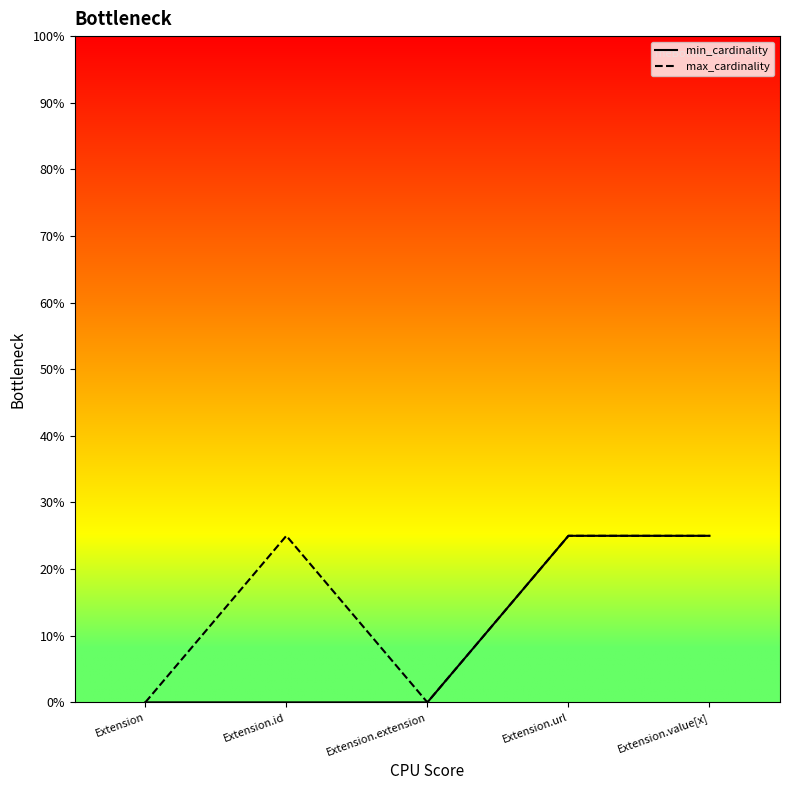

Reading left to right, transcribe all the data shown in this chart.

min_cardinality: 0	0	0	25	25
max_cardinality: 0	25	0	25	25